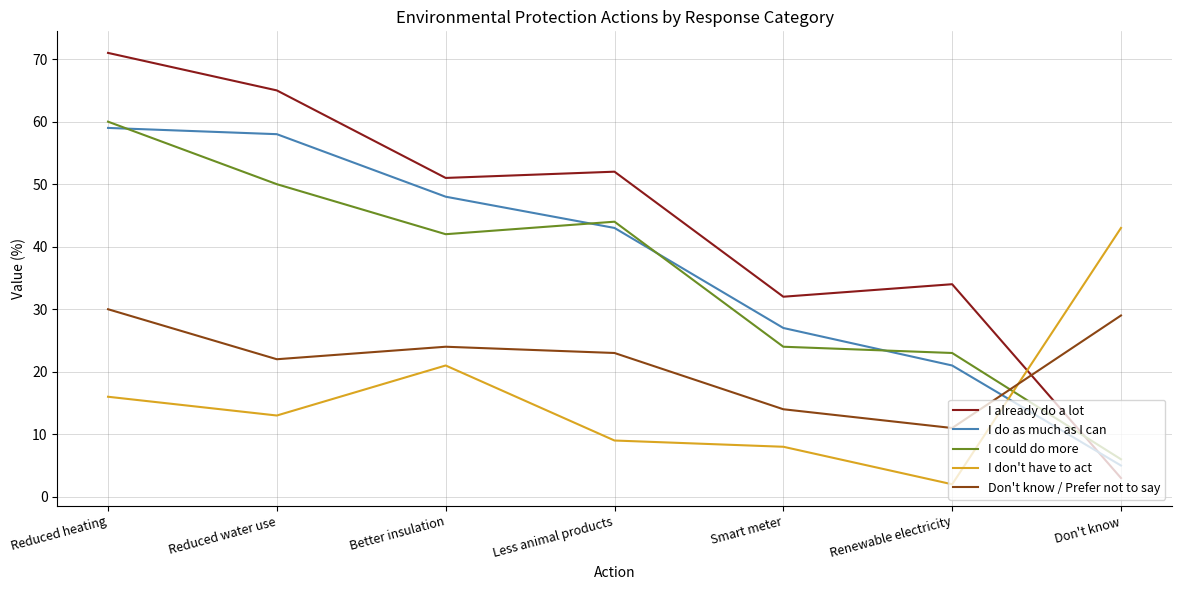

True or false: I could do more has more than 0 interior local peaks.

True